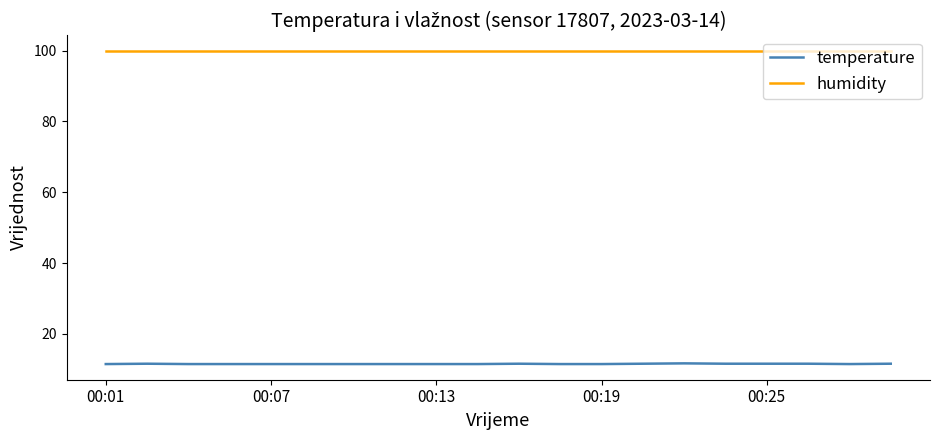

True or false: temperature and humidity intersect in this chart.

False